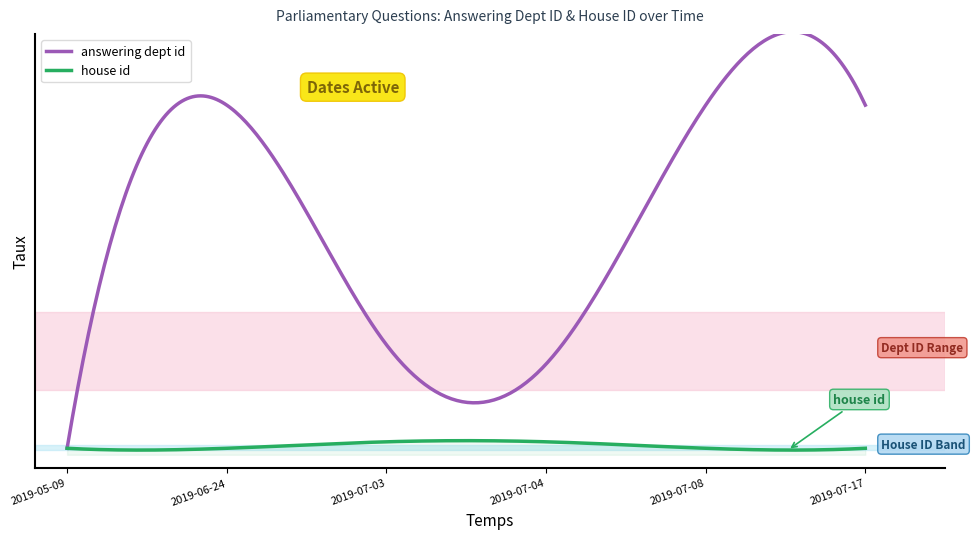

At how many categories does at least one series exceed 31?

3